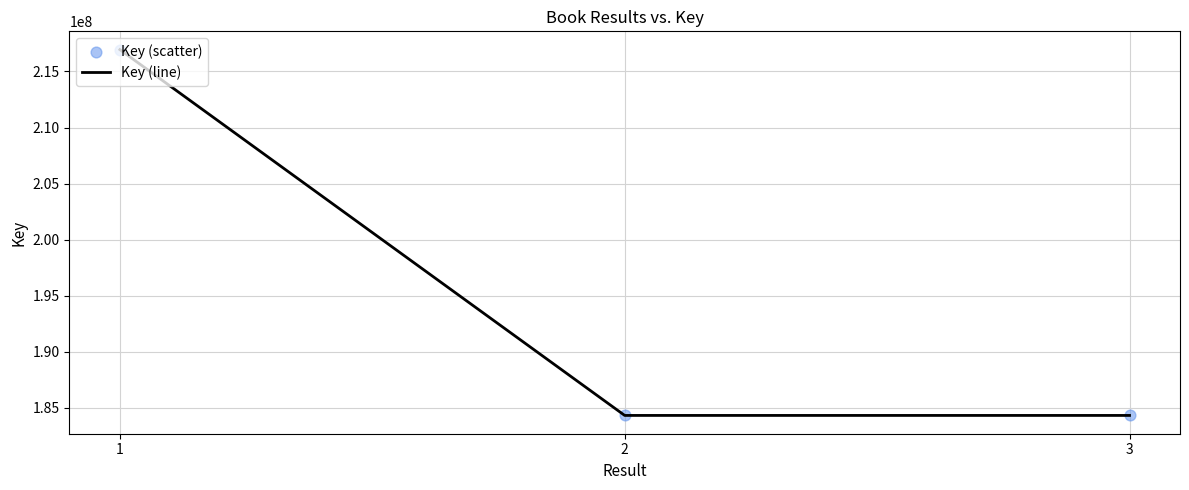

Approximately how many times larger is the value at 2 compared to 1?

0.8